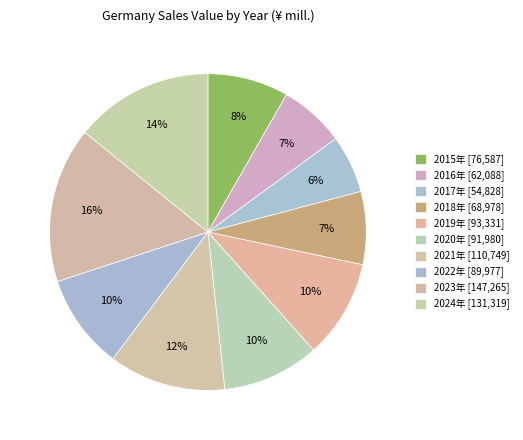

Does 2017年 represent more than half of the total?

No